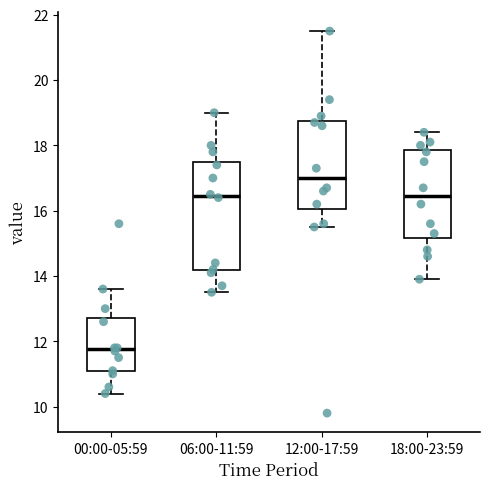

Comparing the boxes themselves (not the whiskers), which one is the tallest?

06:00-11:59